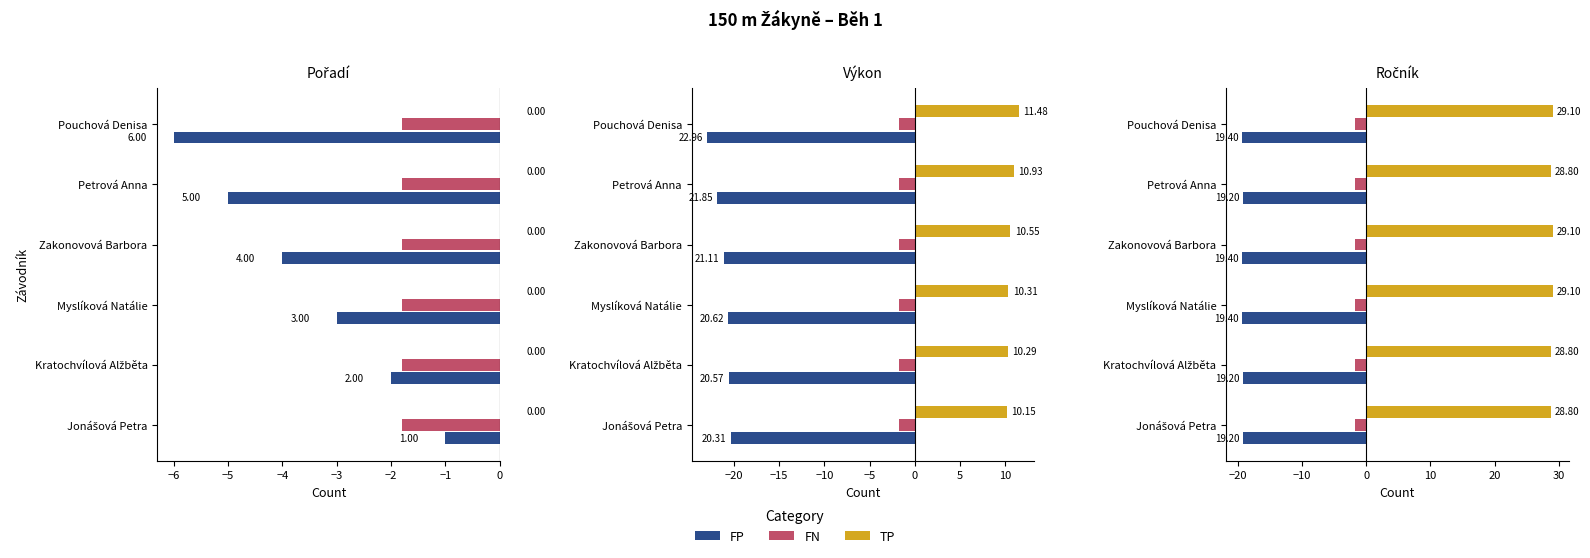

Rank the series at −7 from lowest to highest value.

FP, FN, TP